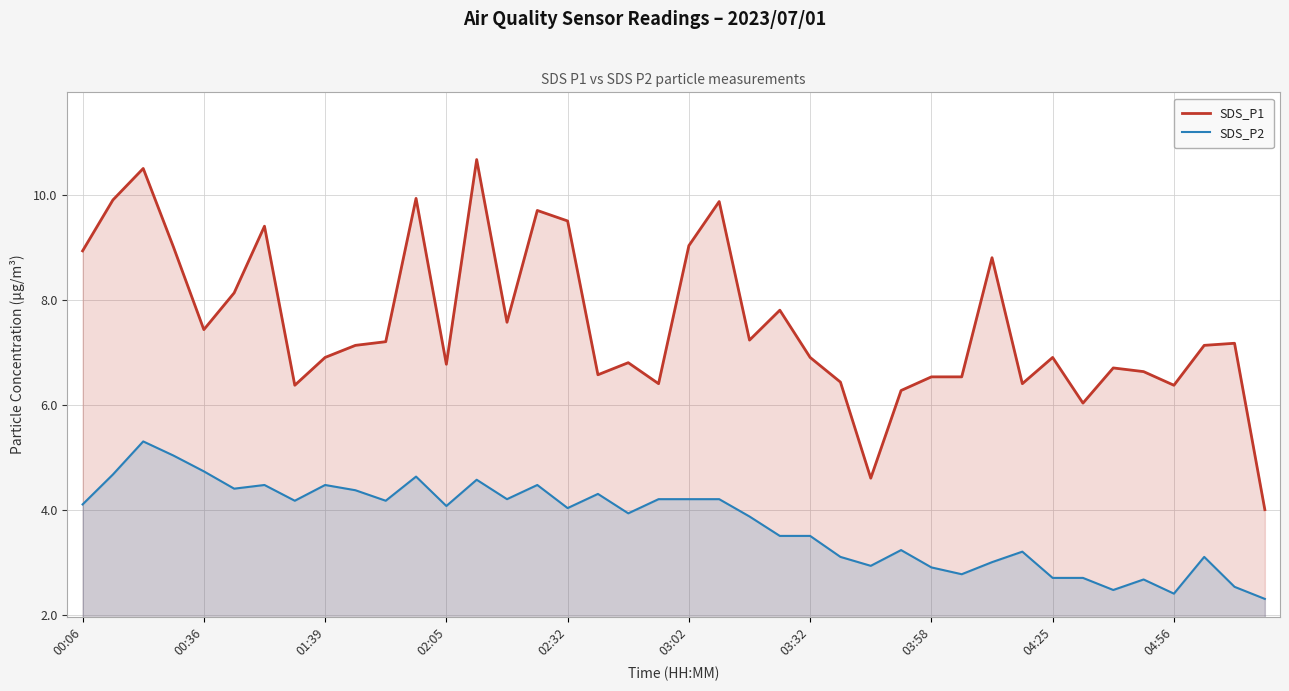

Which category has the highest value across all series?

13